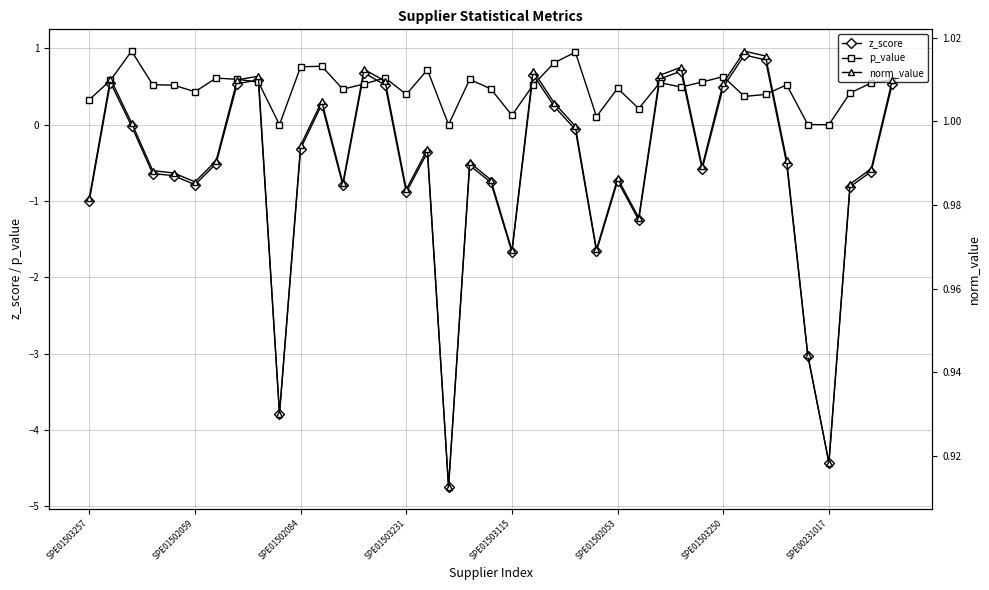

List the series in order of their peak value, highest first.

norm_value, p_value, z_score